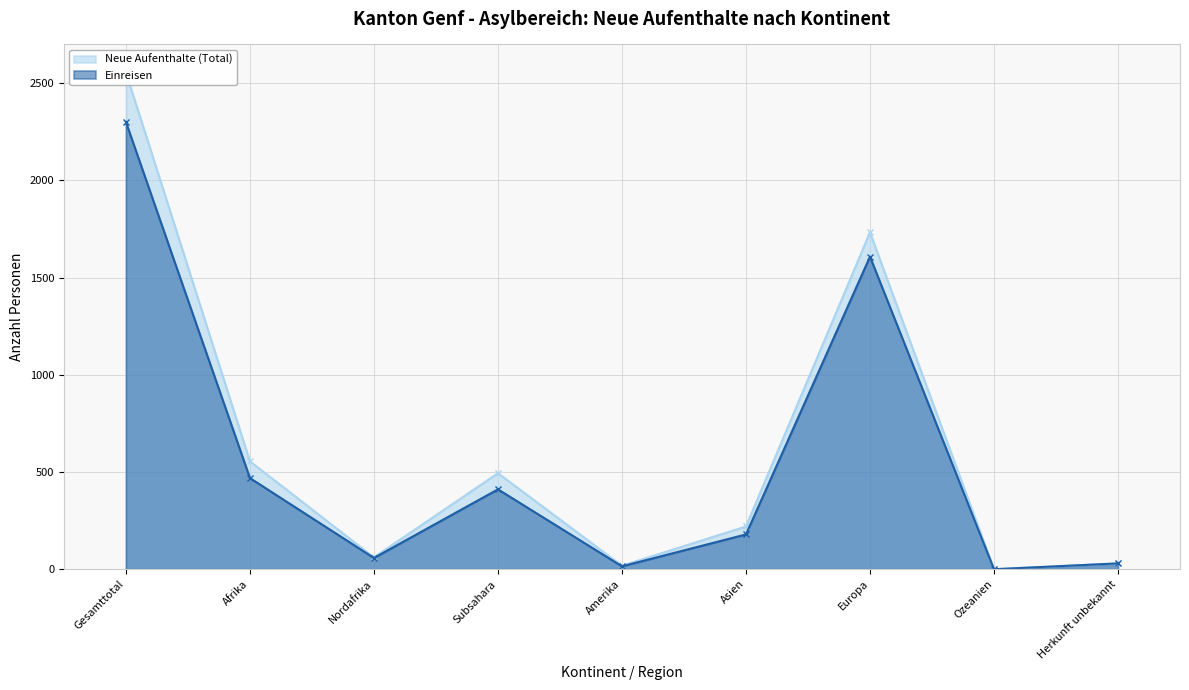

True or false: Neue Aufenthalte (Total) and Einreisen intersect in this chart.

False